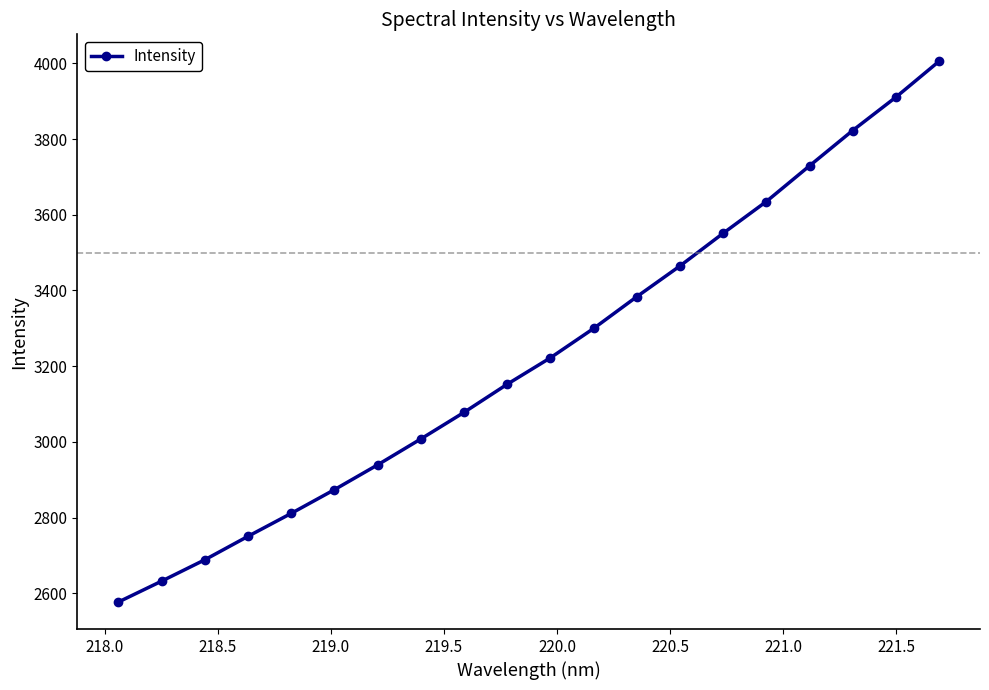

What is the value of the 11th point from the left?

3222.2